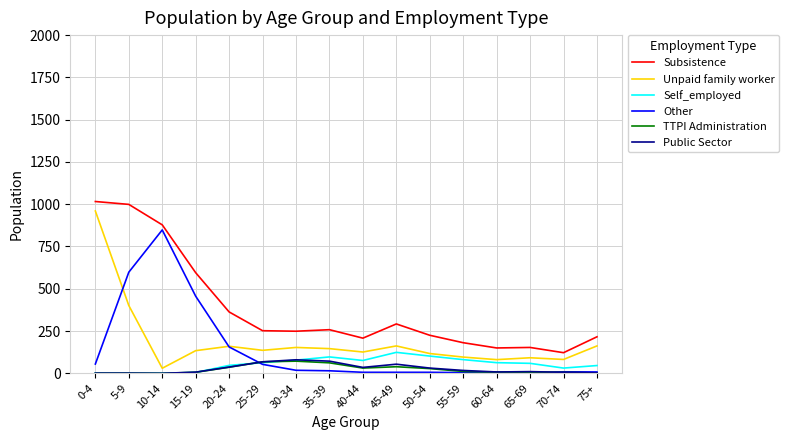

At how many categories does at least one series exceed 401?

4